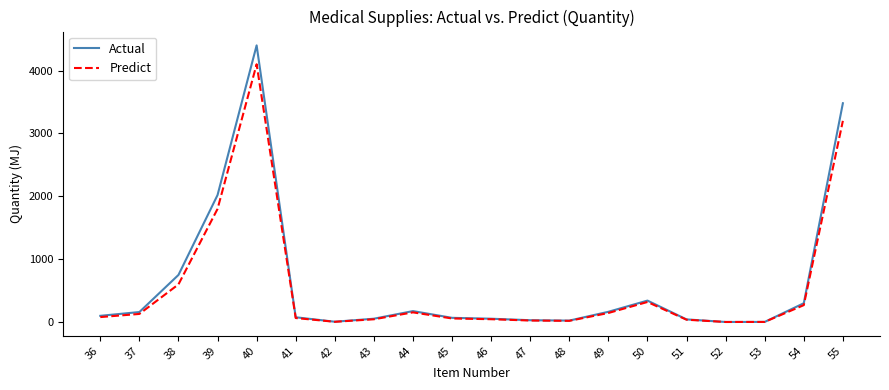

Which label corresponds to the largest value in the chart?

40